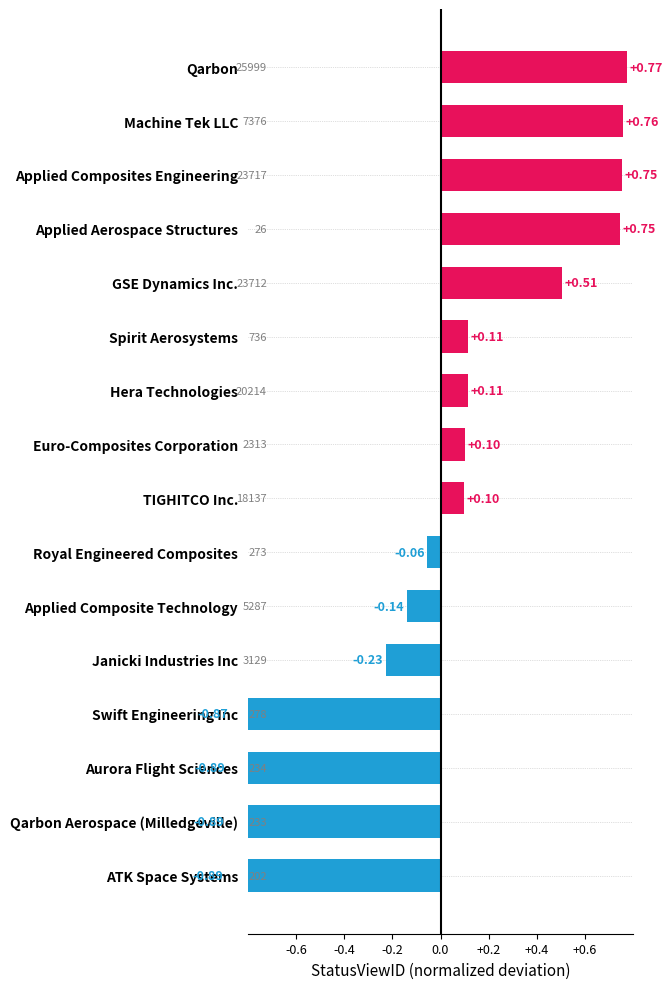

Does the chart contain stacked bars?

No